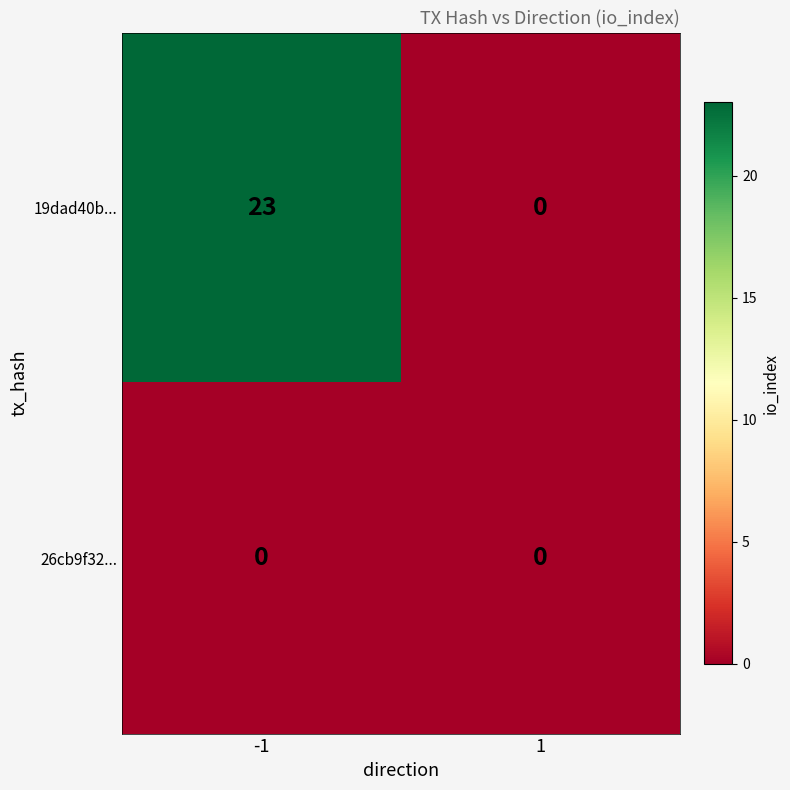

How many data points does each series have?

2